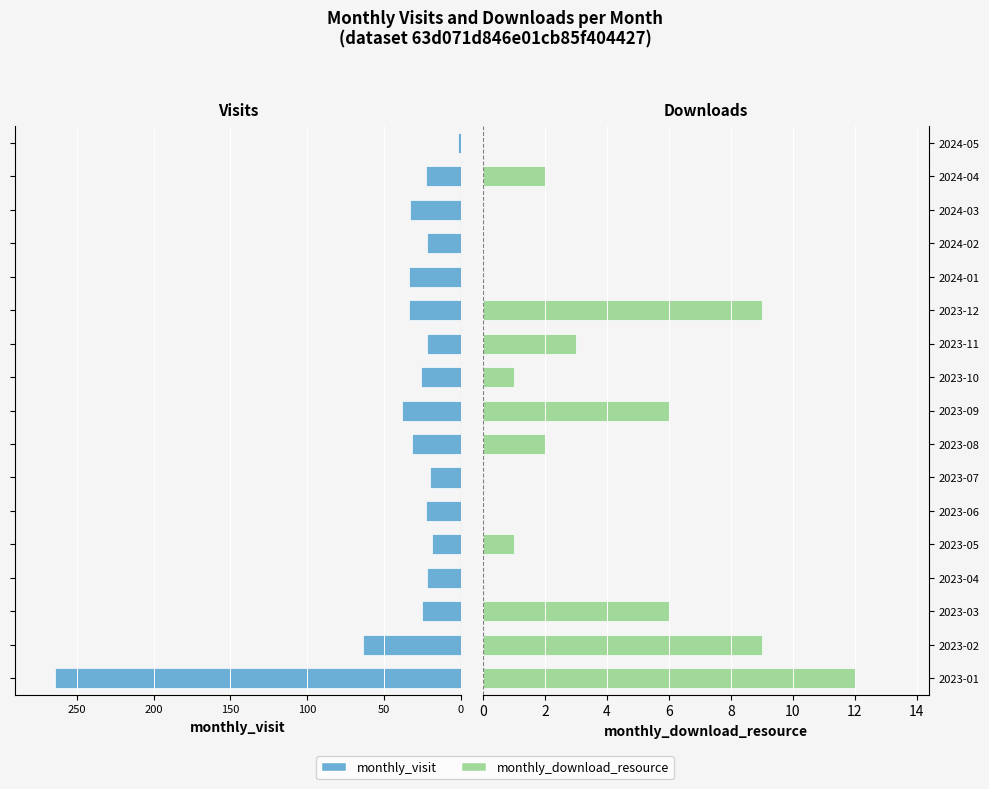

Which has a higher value, 2023-09 or 2023-03?

2023-03